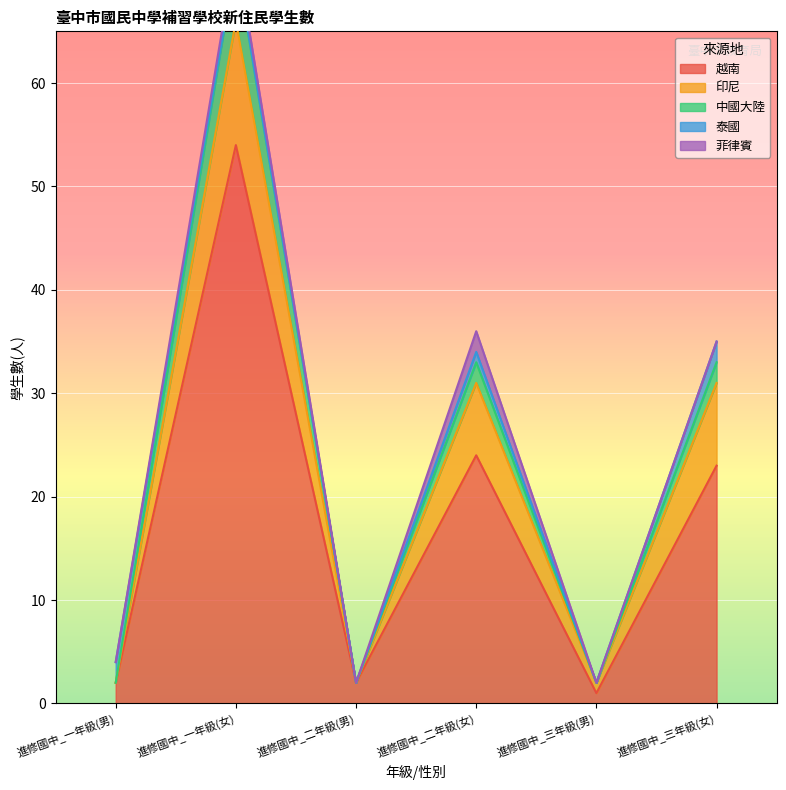

Rank the series by their maximum value, from lowest to highest.

泰國, 菲律賓, 中國大陸, 印尼, 越南